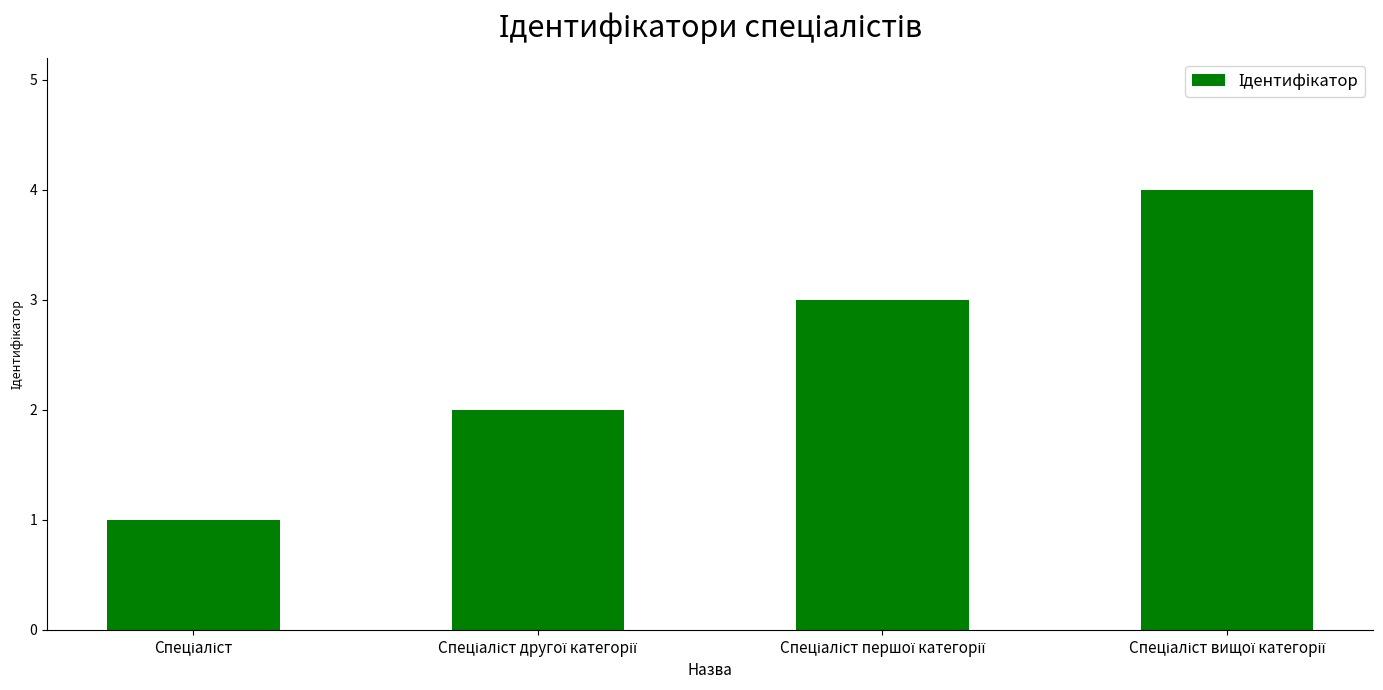

What is the greatest value displayed?

4